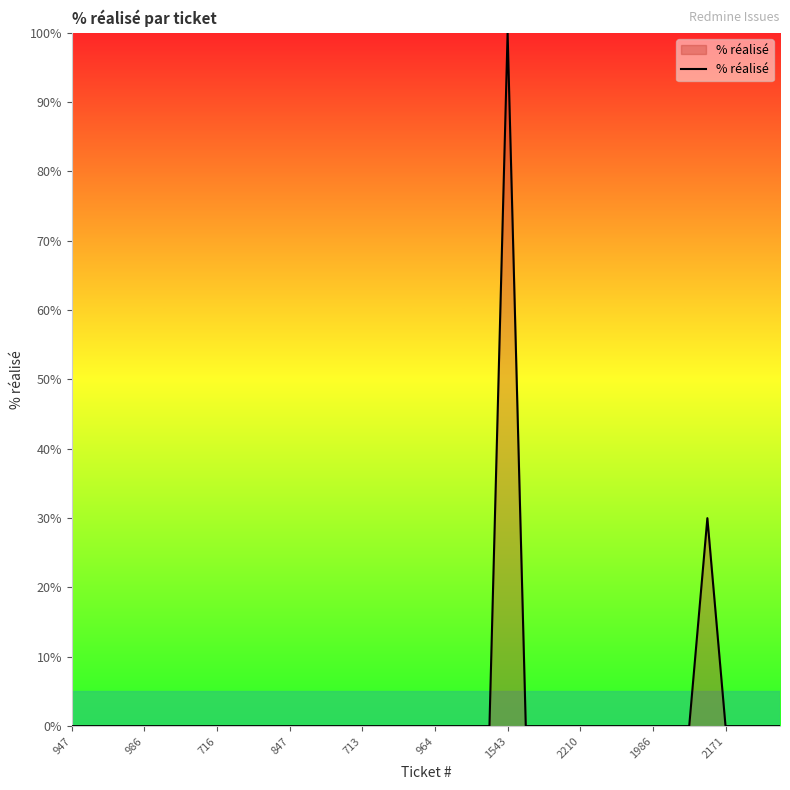

What is the greatest value displayed?

100